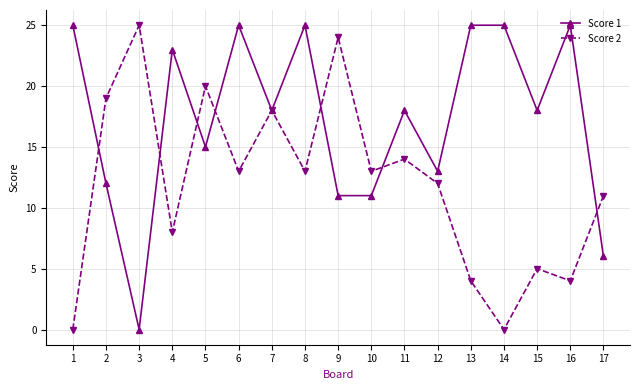

Between 3 and 10, which series saw the biggest shift?

Score 2